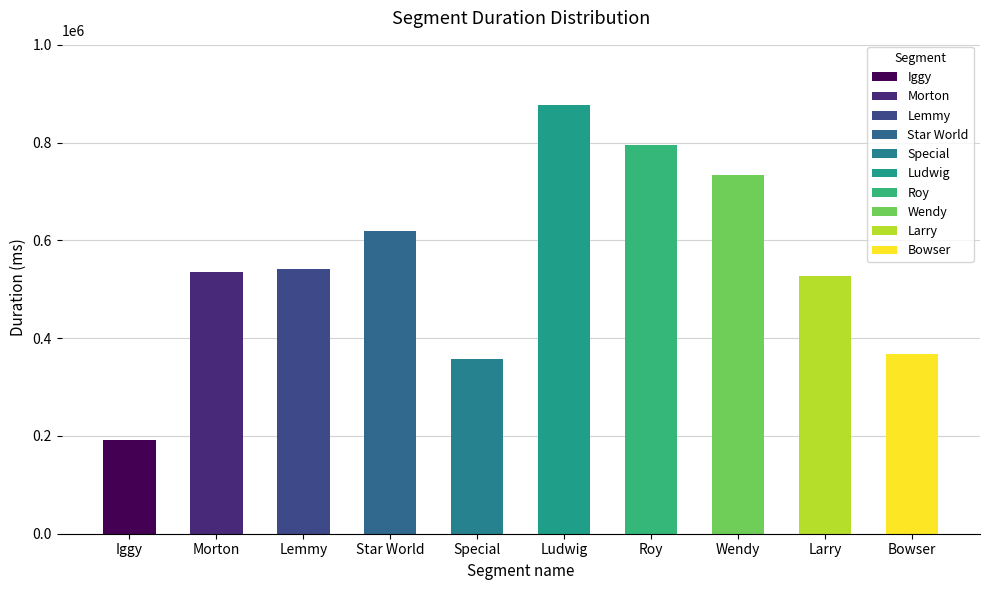

What is the label of the 9th bar from the right?

Morton